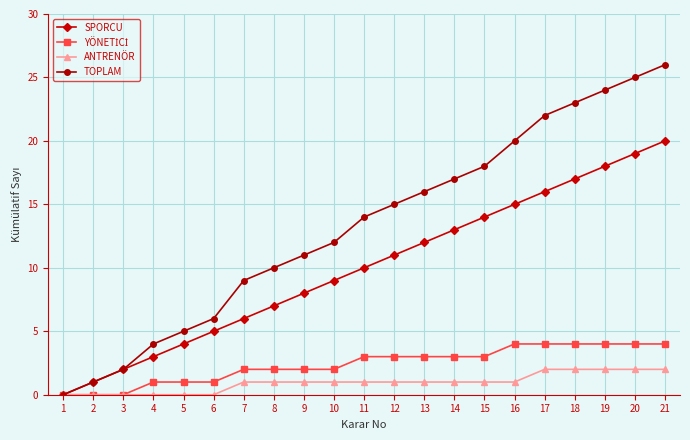

True or false: TOPLAM has a value of 30 at 16.

False